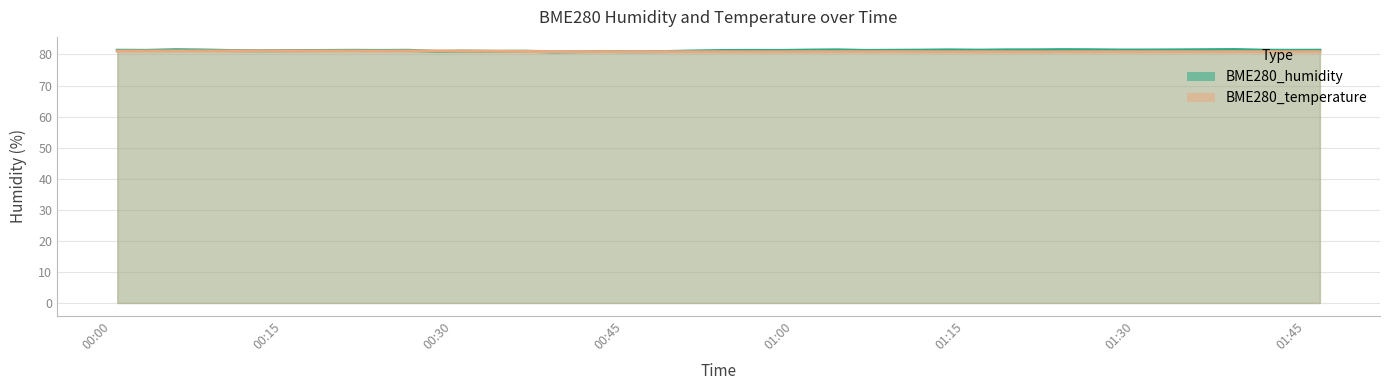

Rank the series by their average value, from lowest to highest.

BME280_temperature, BME280_humidity